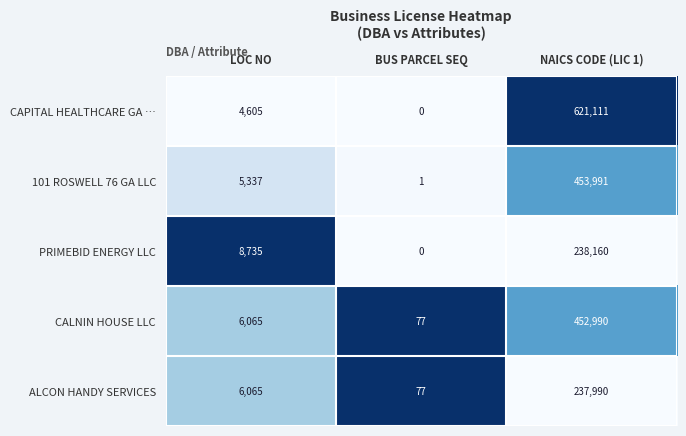

The value of CAPITAL HEALTHCARE GA … at BUS PARCEL SEQ is 308767. True or false?

False